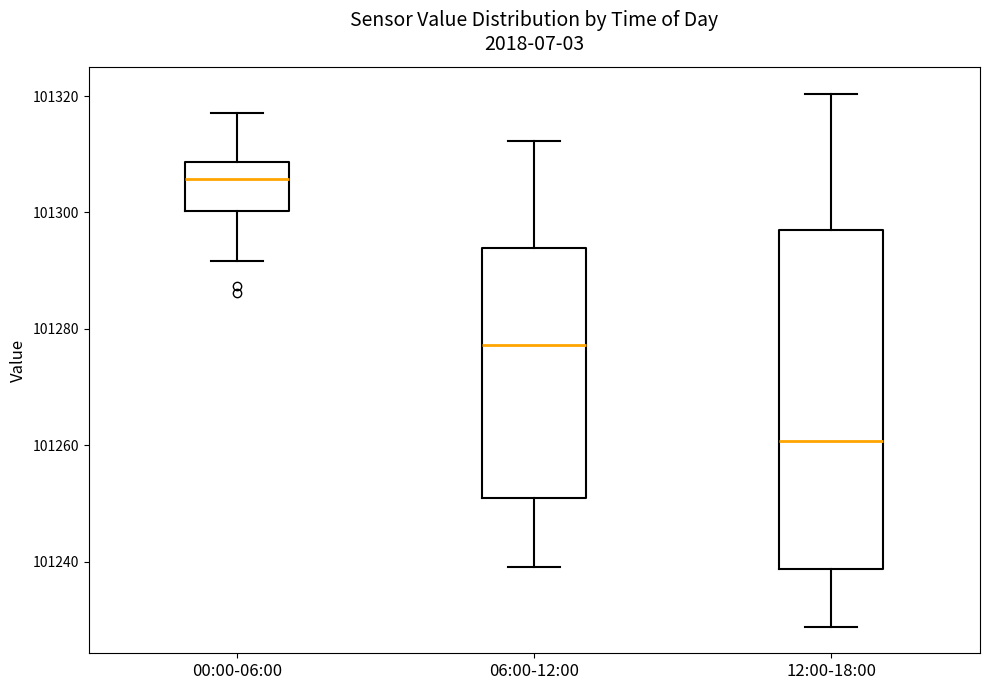

Which box is the tallest, from its lower edge to its upper edge?

12:00-18:00